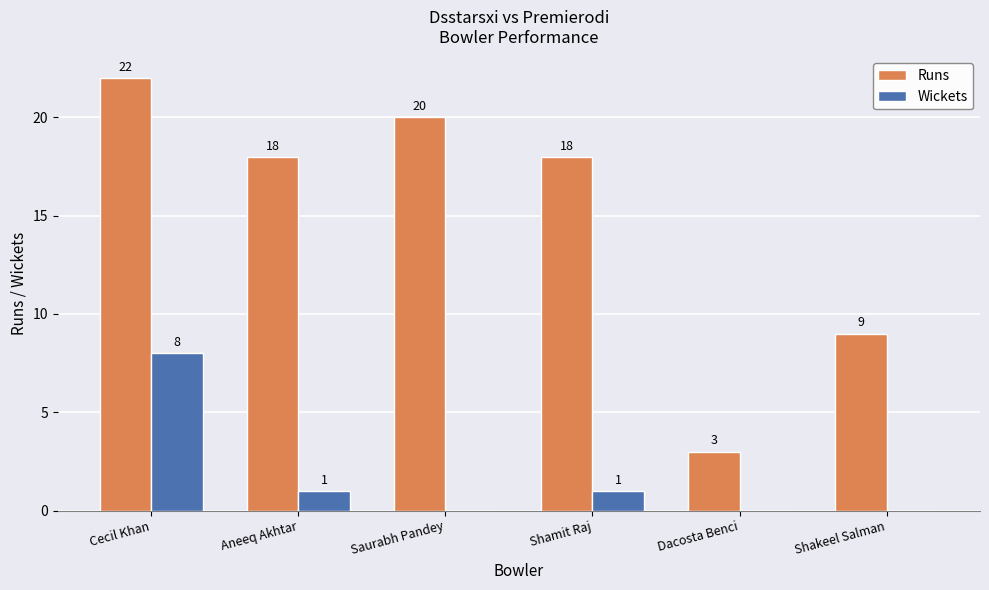

Which series has the largest total across all categories?

Runs